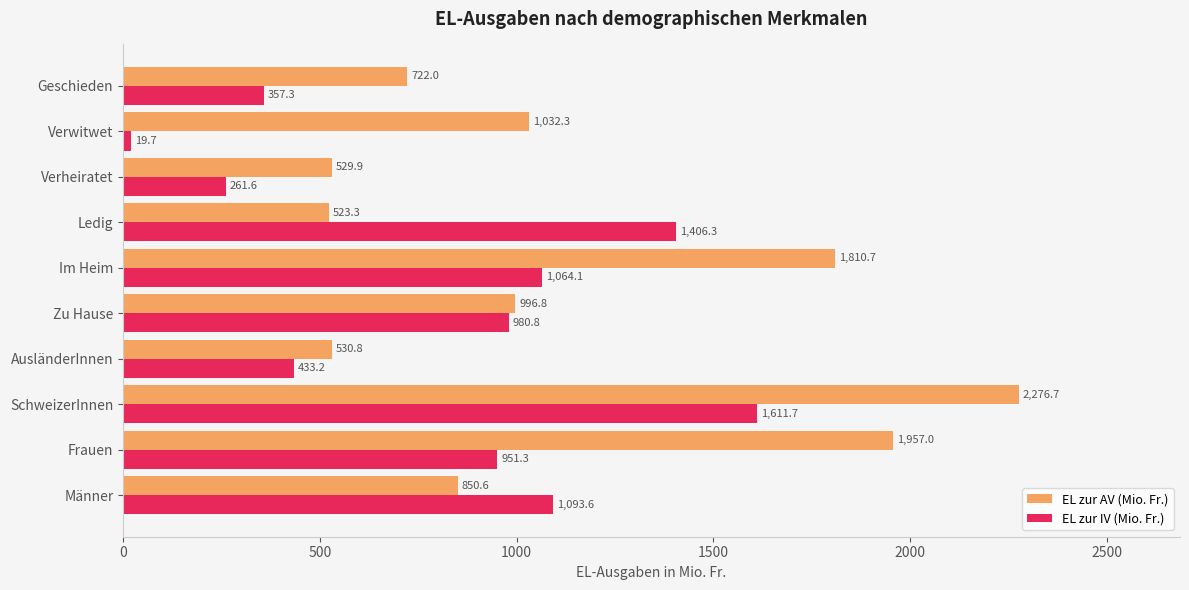

What is the minimum value shown in the chart?

19.7